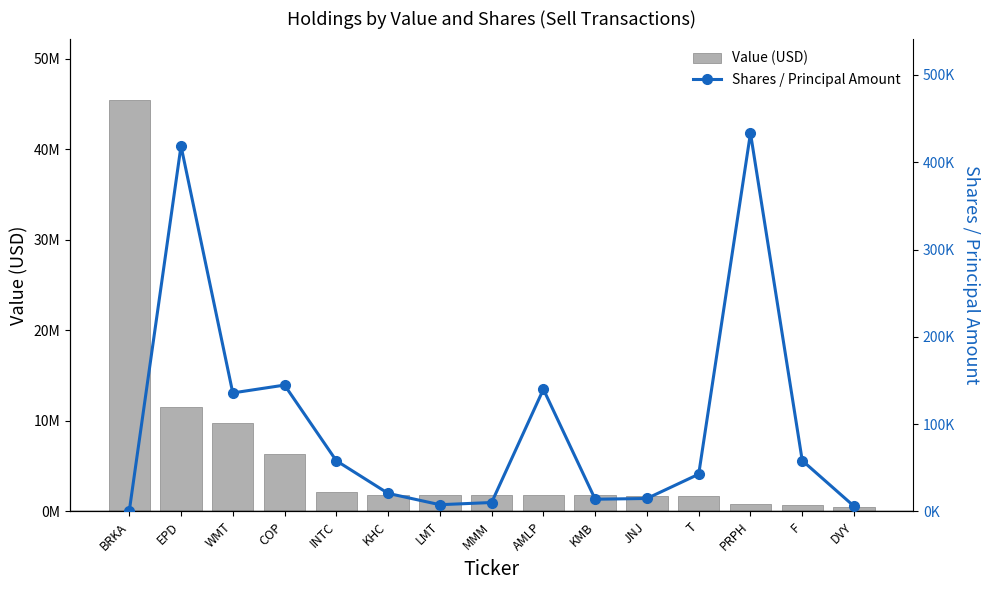

The Shares / Principal Amount series shows 36680 at INTC. True or false?

False